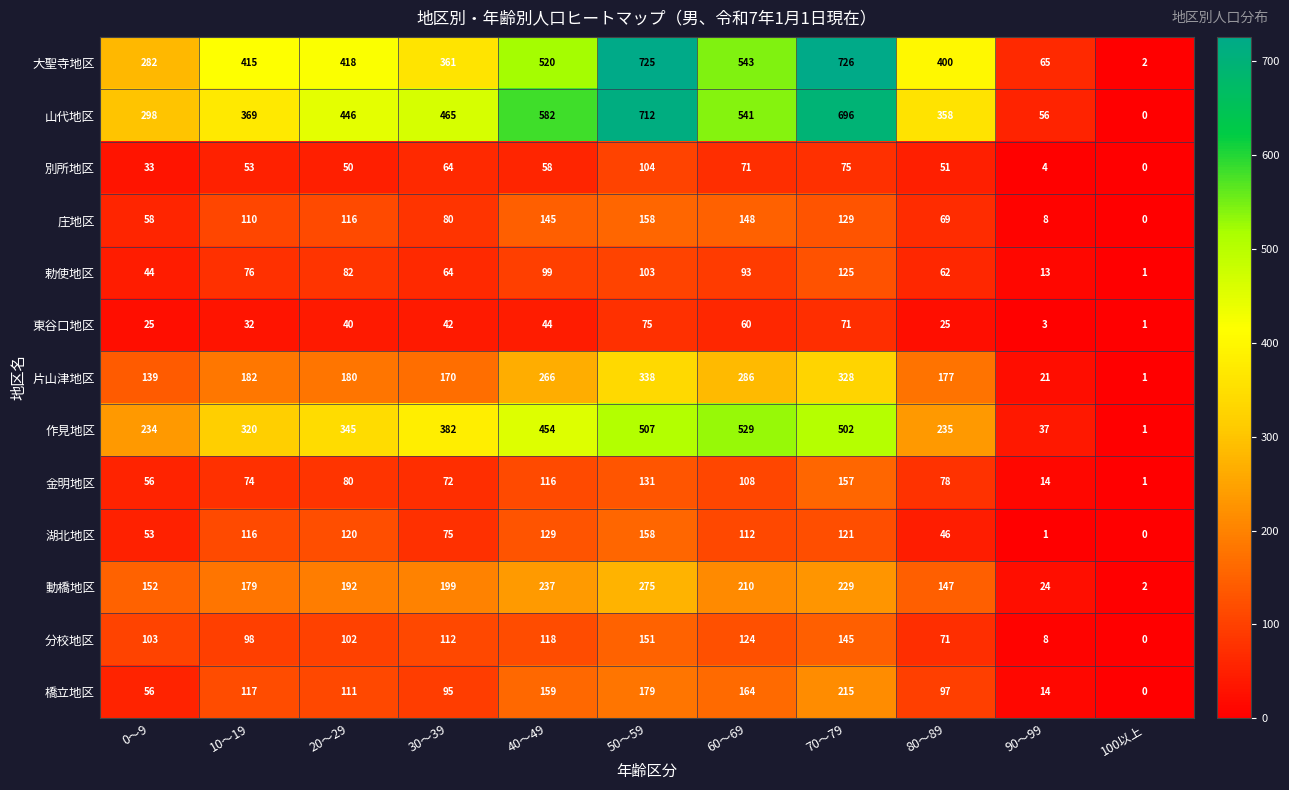

List the labels in order of 大聖寺地区 value, smallest first.

100以上, 90～99, 0～9, 30～39, 80～89, 10～19, 20～29, 40～49, 60～69, 50～59, 70～79